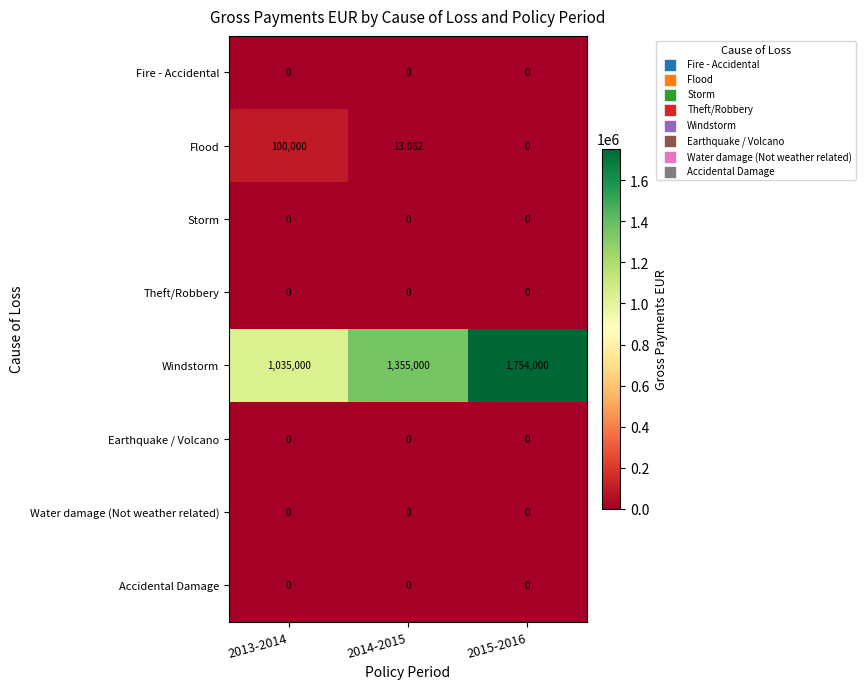

Is it true that Storm equals 0 at 2015-2016?

True